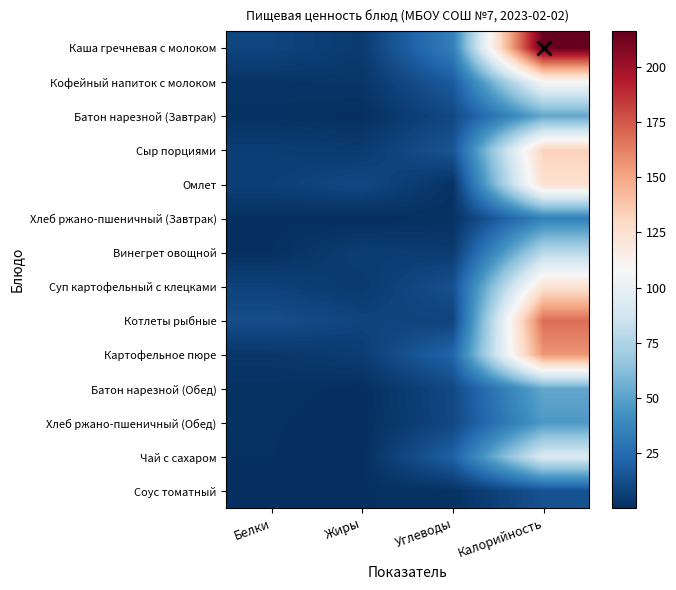

Rank the series by their maximum value, from lowest to highest.

Соус томатный, Хлеб ржано-пшеничный (Завтрак), Хлеб ржано-пшеничный (Обед), Батон нарезной (Завтрак), Батон нарезной (Обед), Винегрет овощной, Чай с сахаром, Кофейный напиток с молоком, Суп картофельный с клецками, Омлет, Сыр порциями, Картофельное пюре, Котлеты рыбные, Каша гречневая с молоком